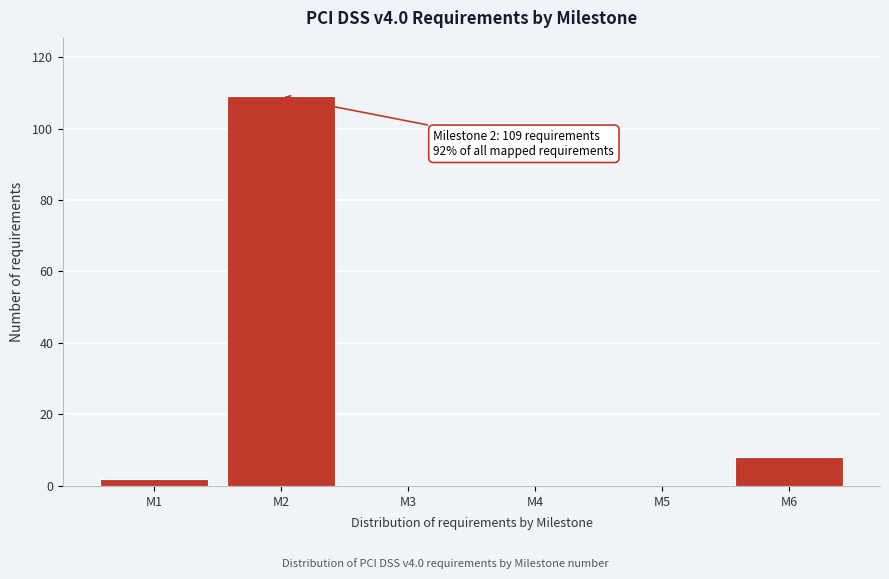

Reading right to left, extract all data points from this chart.

M6=8	M5=0	M4=0	M3=0	M2=109	M1=2